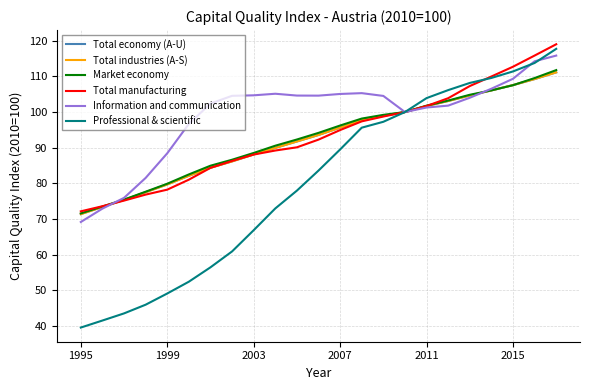

What is the maximum value shown in the chart?

119.0